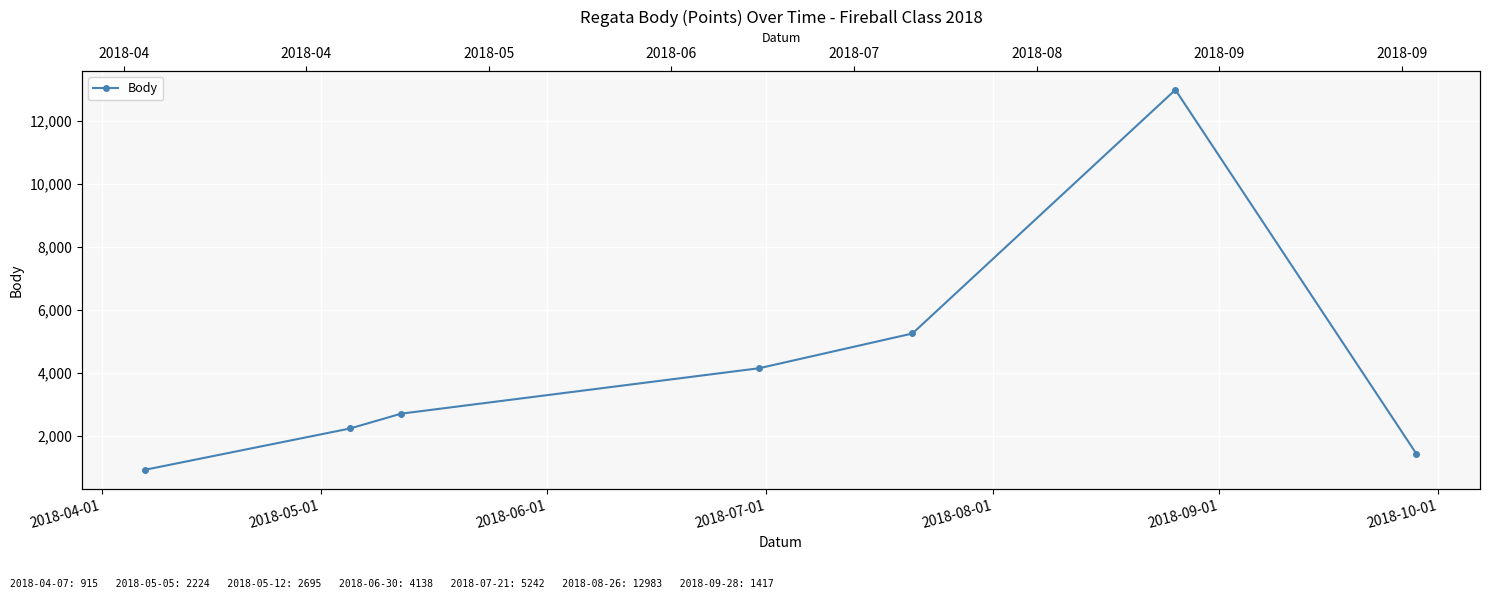

What is the sum of all values?

29614